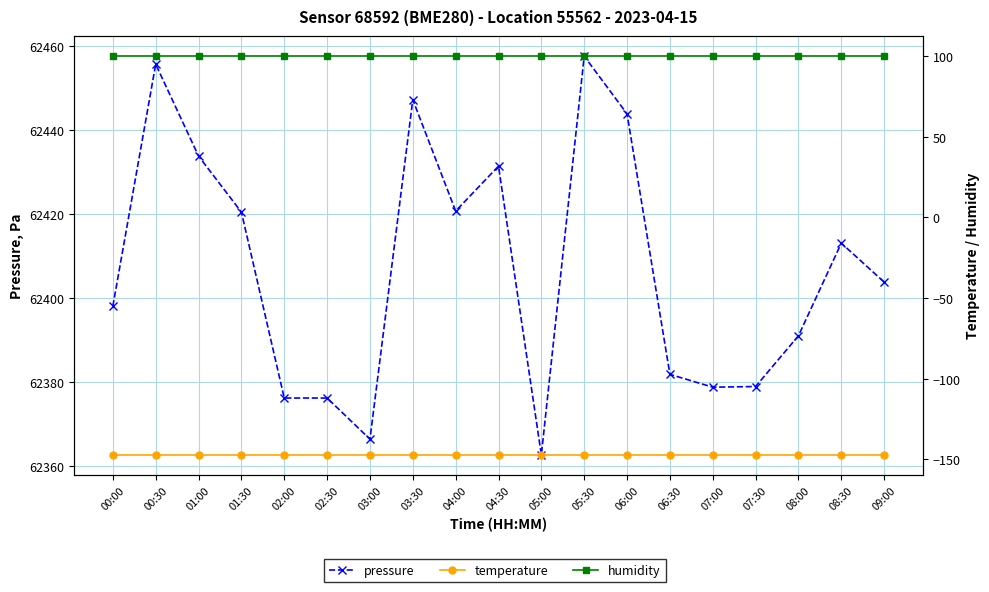

The temperature series shows -147.2 at 01:30. True or false?

True